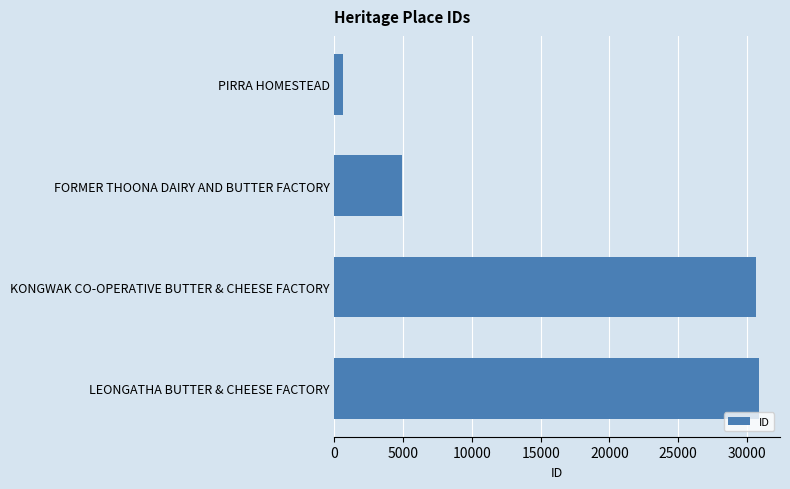

What is the label of the 2nd bar from the top?

FORMER THOONA DAIRY AND BUTTER FACTORY